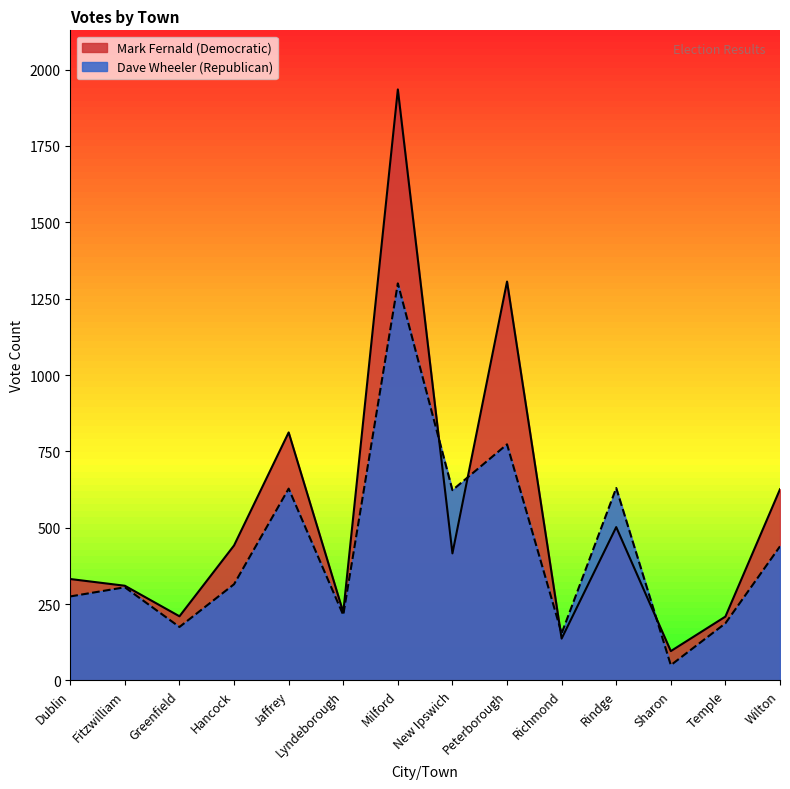

At Fitzwilliam, list the series in order from largest to smallest.

Mark Fernald (Democratic), Dave Wheeler (Republican)